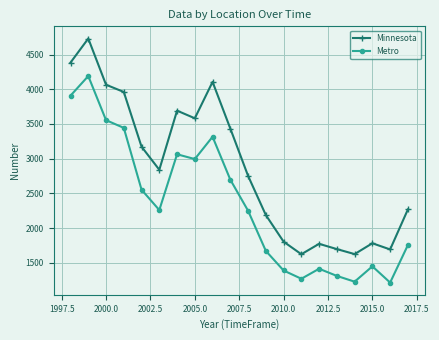

True or false: Metro has more than 0 interior local peaks.

True